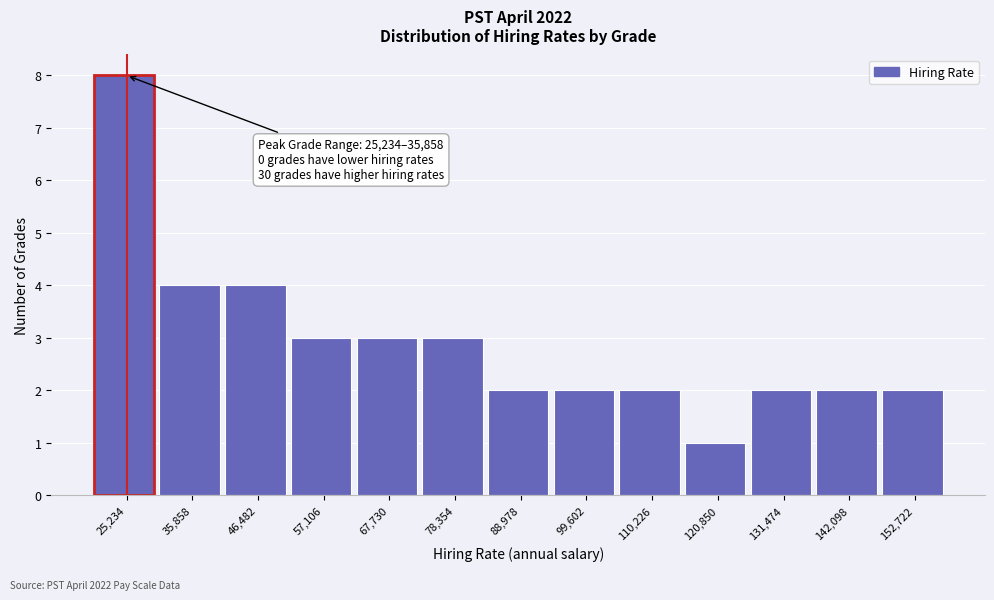

Reading left to right, list all the values displayed in this chart.

25,234=8	35,858=4	46,482=4	57,106=3	67,730=3	78,354=3	88,978=2	99,602=2	110,226=2	120,850=1	131,474=2	142,098=2	152,722=2